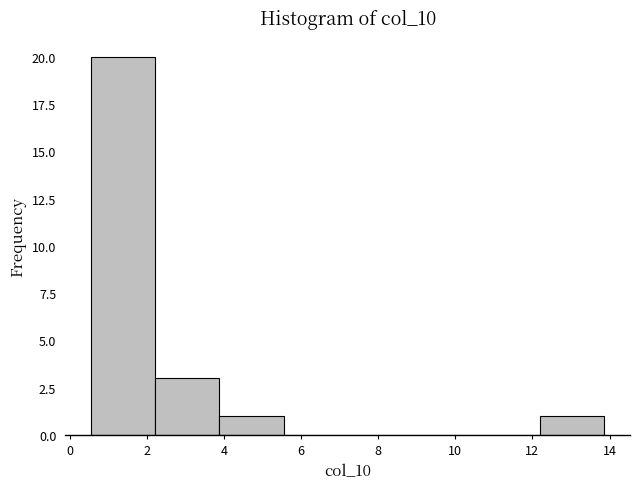

Reading left to right, list every bar in this chart as the range it spans on the x-axis followed by its height. Neither the bar edges nor the heights are printed on the chart, so give them approximately, as read against the axes.

0.6 to 2.2: 20
2.2 to 3.8: 3
3.8 to 5.6: 1
5.6 to 7.2: 0
7.2 to 8.8: 0
8.8 to 10.6: 0
10.6 to 12.2: 0
12.2 to 13.8: 1